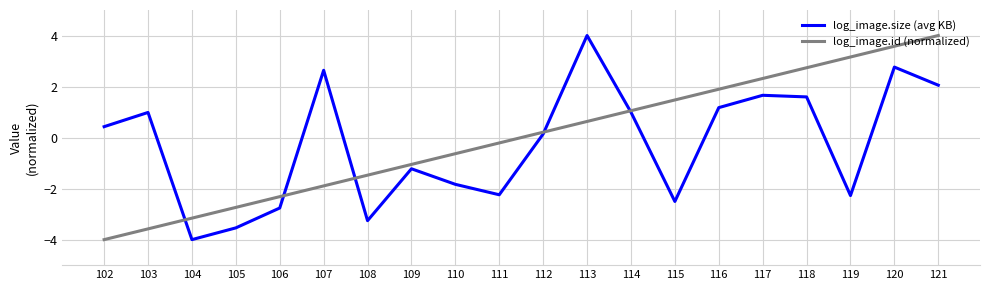

Is this an area chart (filled region under the line)?

No